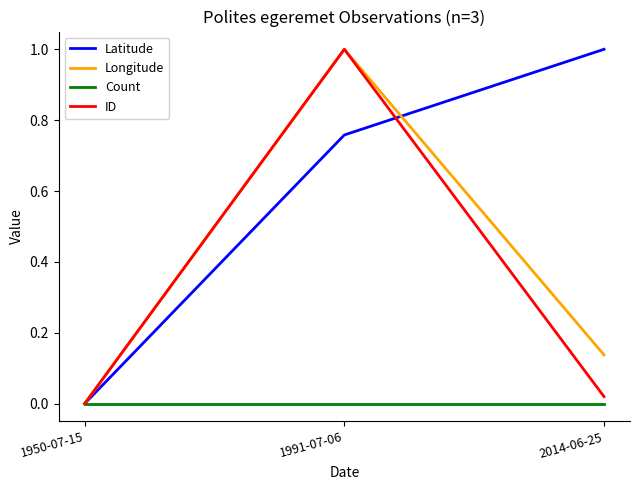

Does the chart display data point markers on the line(s)?

No